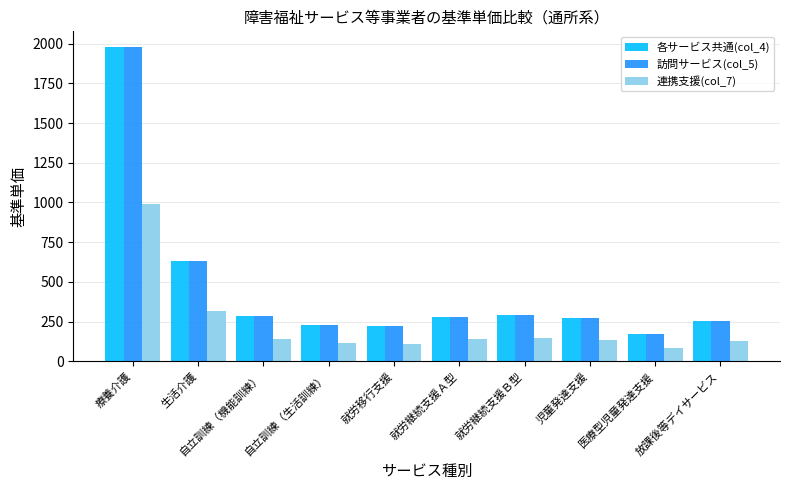

What is the difference between the highest and lowest values at 児童発達支援?

135